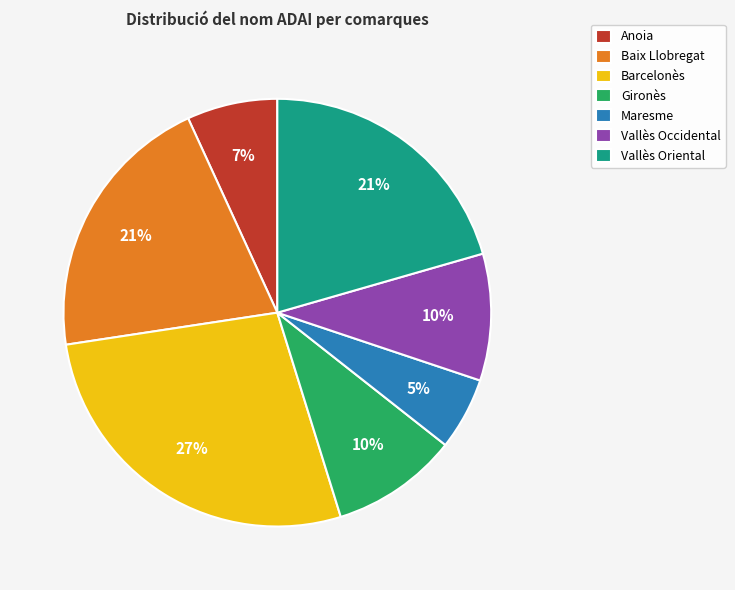

Which slice is the smallest?

Maresme